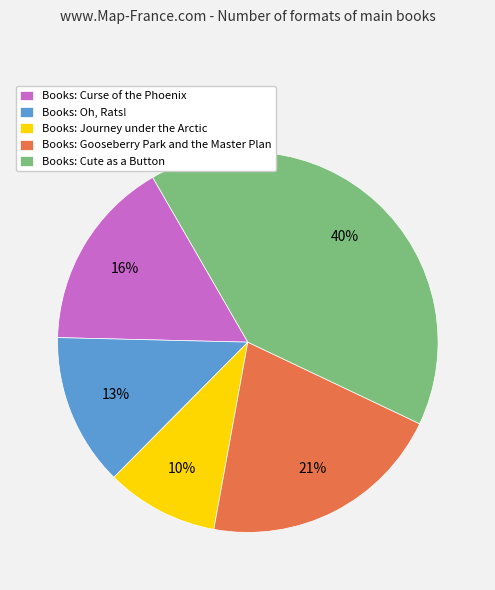

True or false: Books: Cute as a Button accounts for 46% of the total.

False